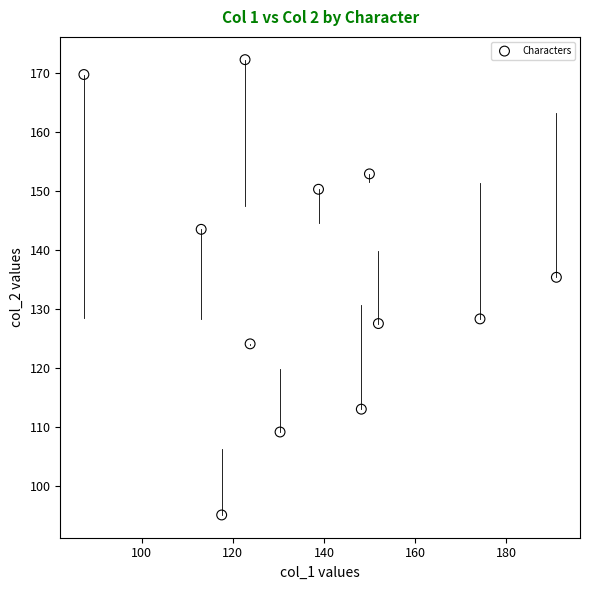

What Y value in the scatter plot is closest to 133?

135.3